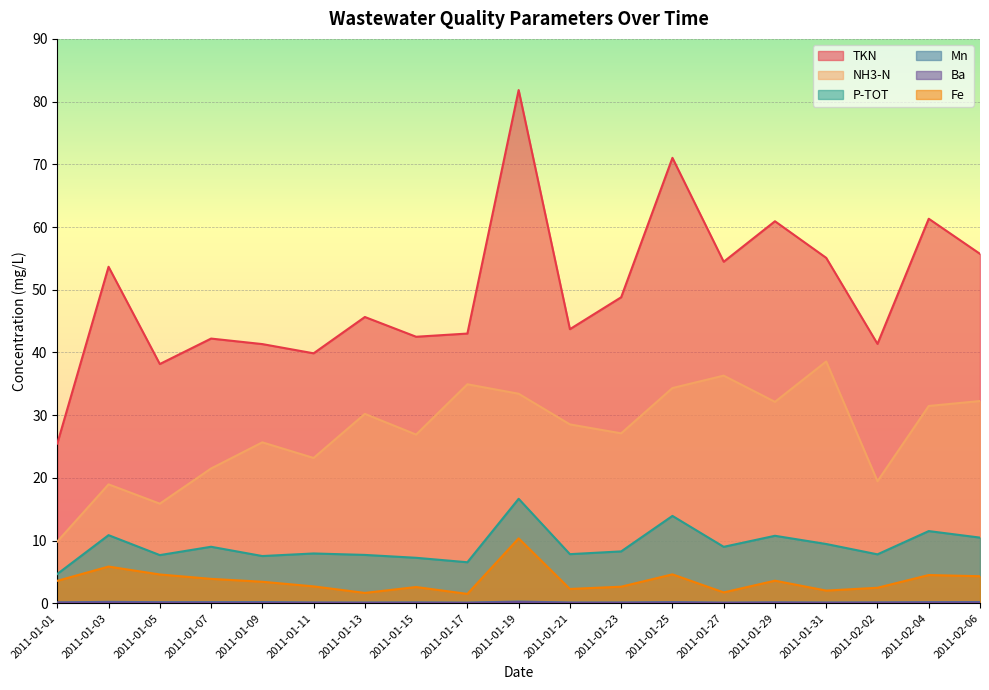

Reading left to right, what are all the values shown in this chart?

TKN: 25.5	53.7	38.1	42.2	41.3	39.9	45.6	42.5	43.0	81.8	43.7	48.8	71.0	54.5	60.9	55.1	41.4	61.3	55.7
NH3-N: 9.8	19.0	15.9	21.5	25.7	23.2	30.2	26.9	34.9	33.4	28.5	27.1	34.3	36.3	32.1	38.6	19.5	31.5	32.2
P-TOT: 4.7	10.9	7.7	9.0	7.5	7.9	7.7	7.2	6.5	16.7	7.8	8.3	13.9	9.0	10.8	9.4	7.8	11.5	10.5
Mn: 0.1	0.2	0.2	0.2	0.2	0.1	0.1	0.1	0.1	0.3	0.1	0.1	0.2	0.1	0.1	0.1	0.1	0.2	0.2
Ba: 0.1	0.1	0.1	0.1	0.1	0.1	0.1	0.1	0.0	0.2	0.1	0.1	0.1	0.1	0.1	0.1	0.1	0.1	0.1
Fe: 3.6	5.8	4.6	3.9	3.4	2.7	1.6	2.6	1.5	10.3	2.3	2.6	4.6	1.7	3.6	2.0	2.5	4.5	4.3